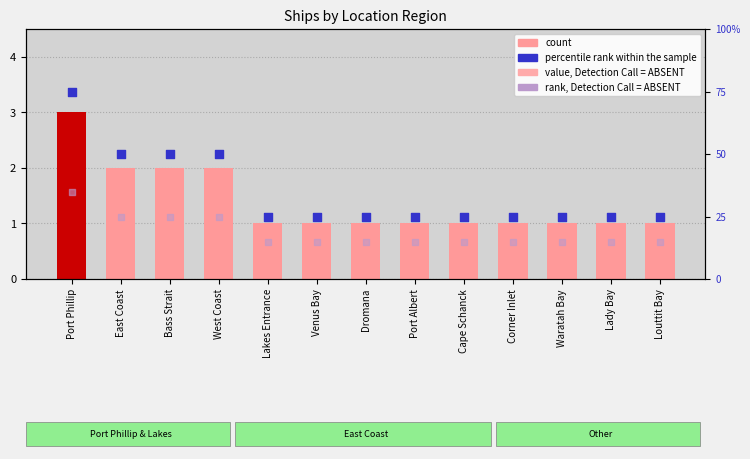

Which series has the widest spread of Y values?

percentile rank within the sample